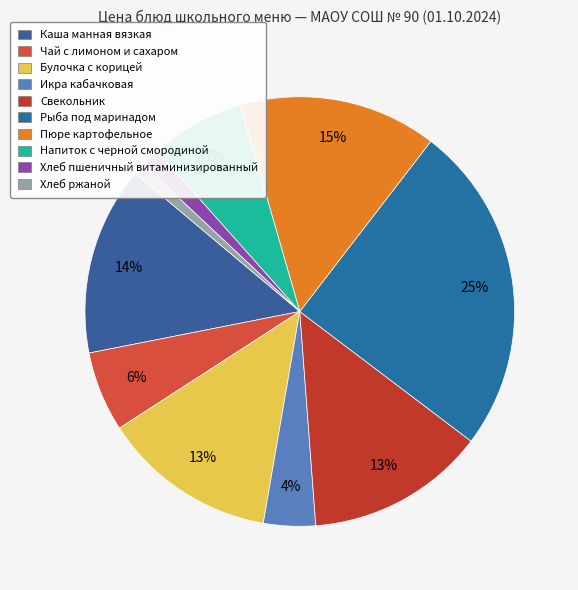

To the nearest percent, what is the combined percentage of Каша манная вязкая and Хлеб ржаной?

15%